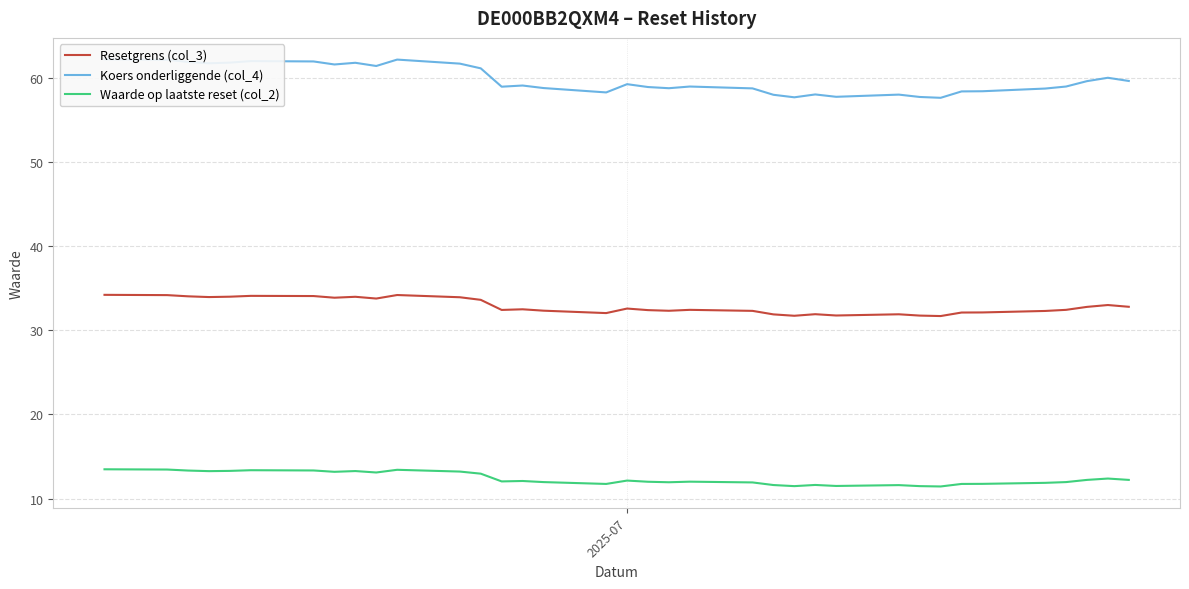

Which series has the largest total across all categories?

Koers onderliggende (col_4)